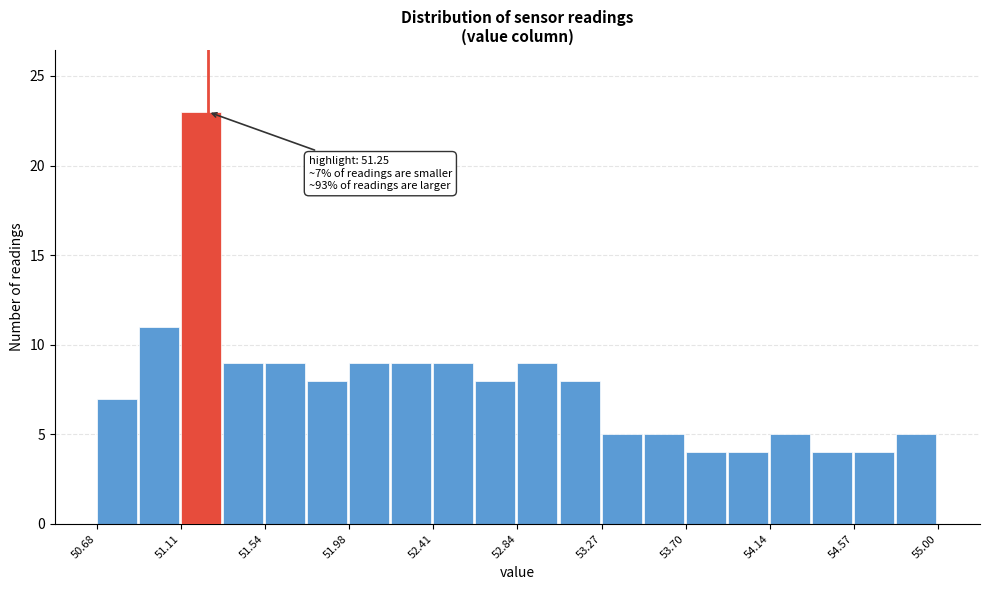

Which range on the x-axis has the tallest bar?

51.10 to 51.35